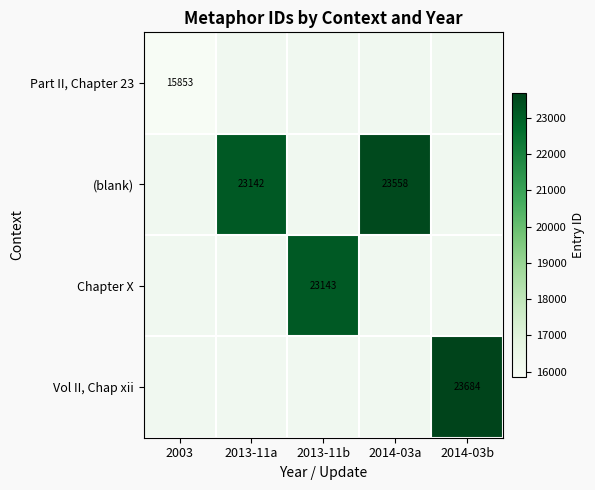

Which series has the widest spread of values?

Part II, Chapter 23